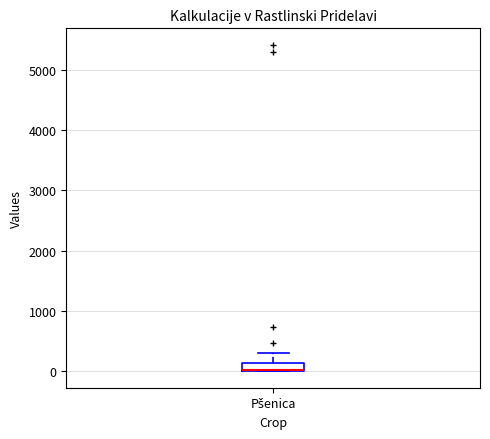

Where does the upper whisker of the box for Pšenica end on the y-axis? The values are not printed on the chart, so give them approximately, as read against the axis.

300